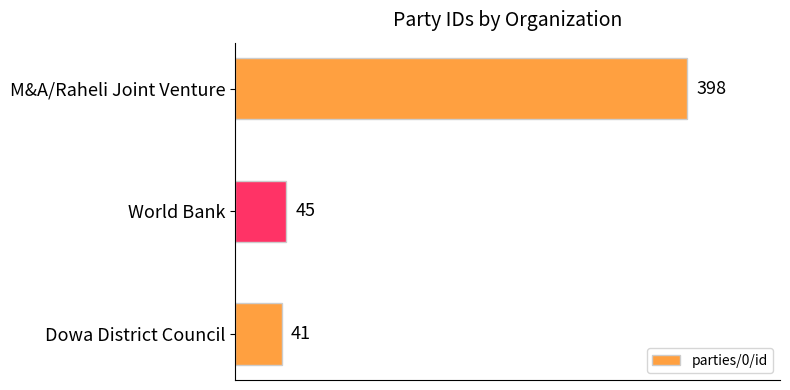

Does the chart contain any negative values?

No